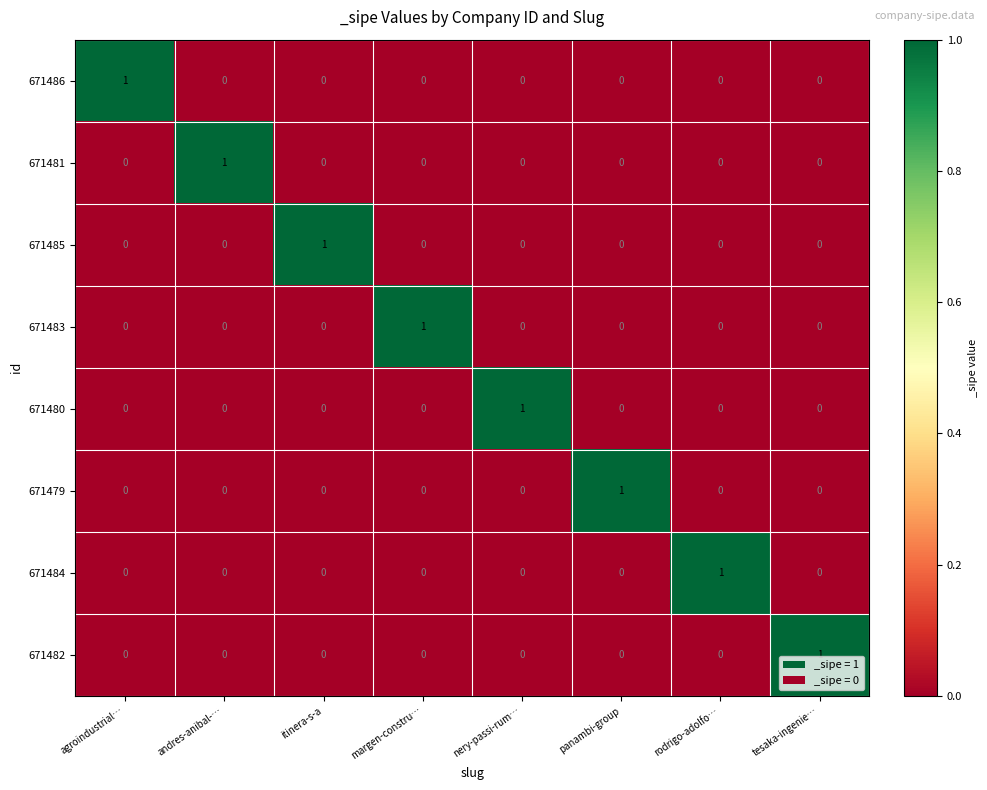

How many 671483 values are between 0 and 1?

8